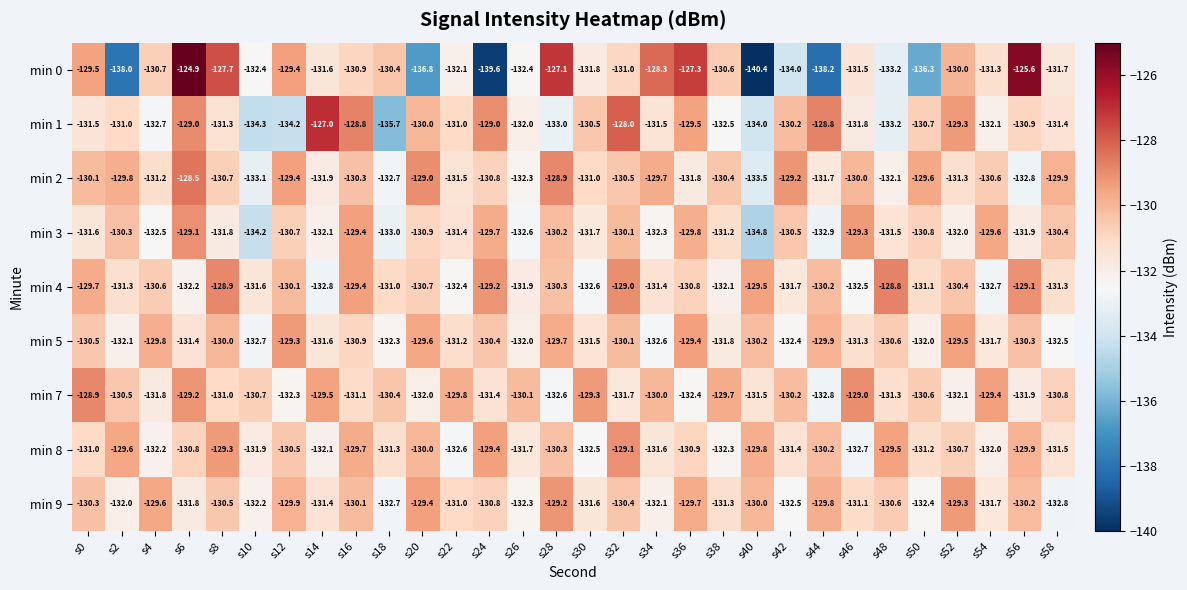

At how many categories does at least one series exceed -133?

30